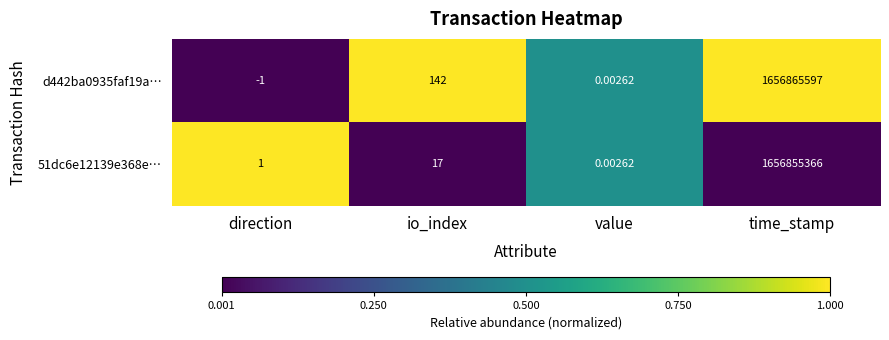

At which label does 51dc6e12139e368e… reach its peak?

time_stamp